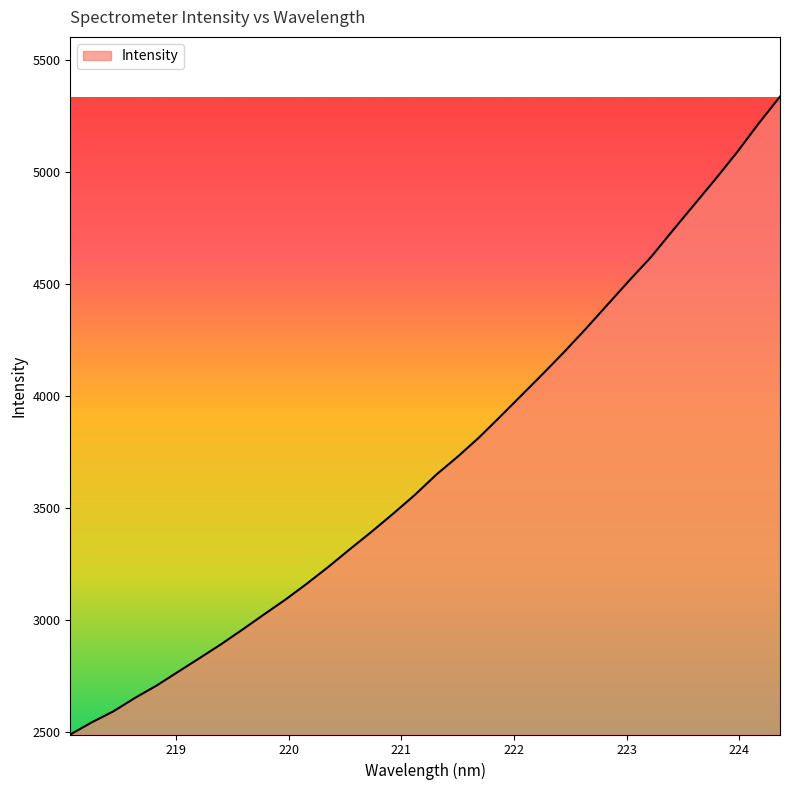

True or false: the data has more than 1 interior local peaks.

False